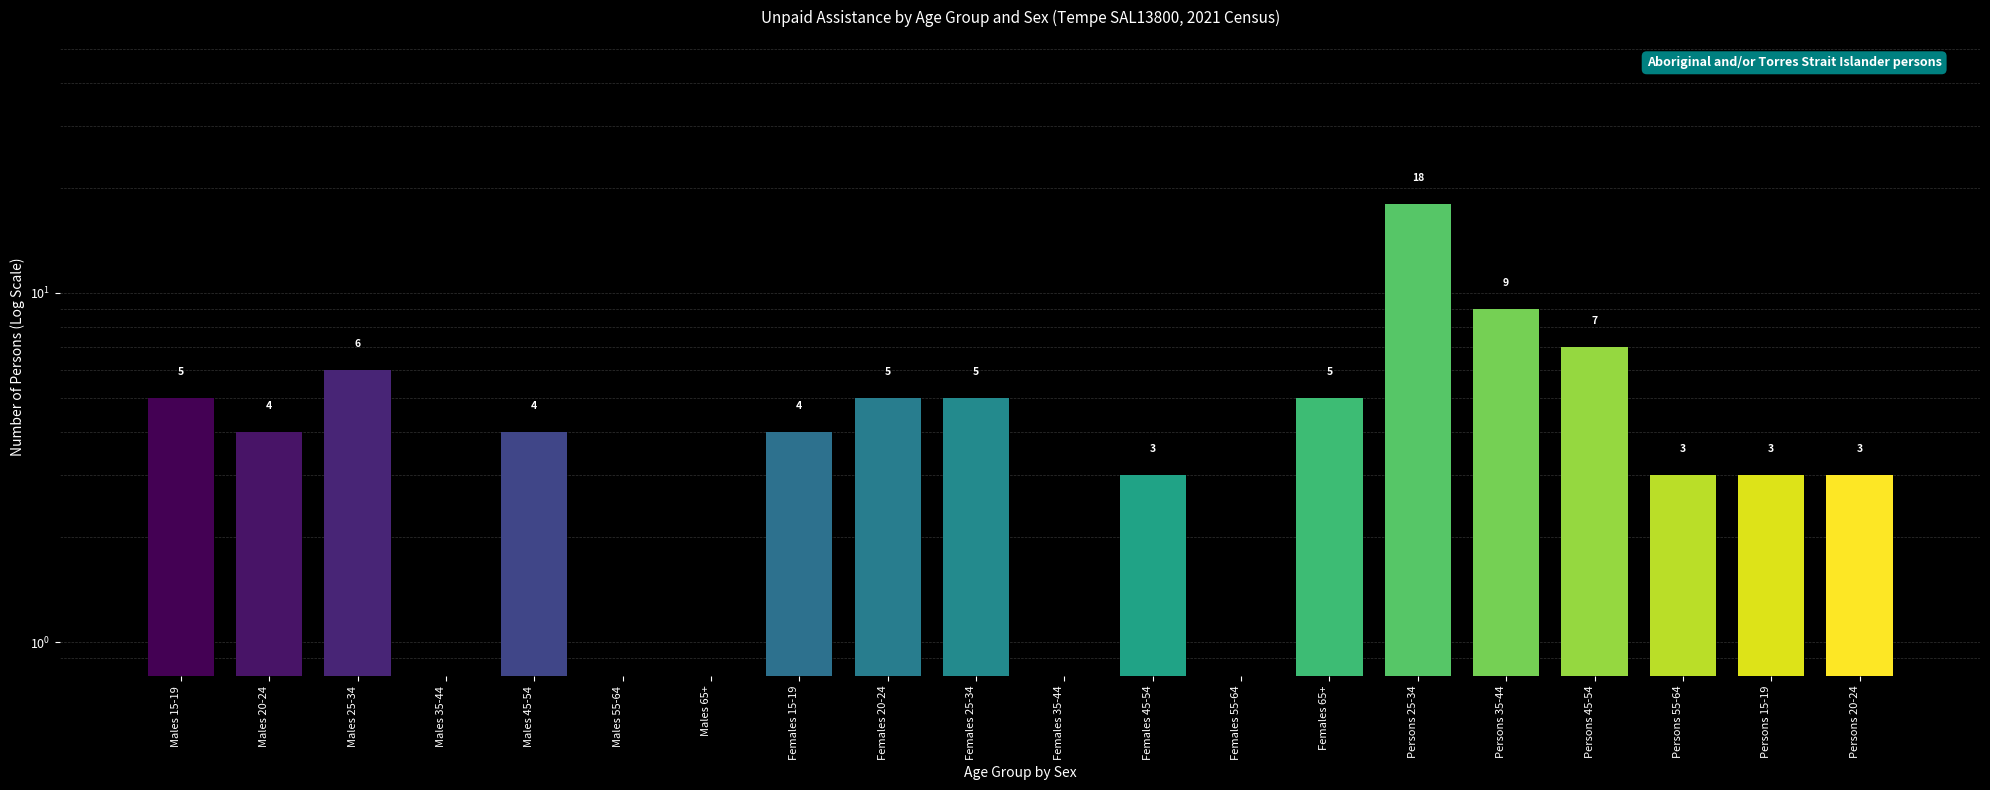

Rank the categories by value from lowest to highest.

Males 35-44, Males 55-64, Males 65+, Females 35-44, Females 55-64, Females 45-54, Persons 55-64, Persons 15-19, Persons 20-24, Males 20-24, Males 45-54, Females 15-19, Males 15-19, Females 20-24, Females 25-34, Females 65+, Males 25-34, Persons 45-54, Persons 35-44, Persons 25-34